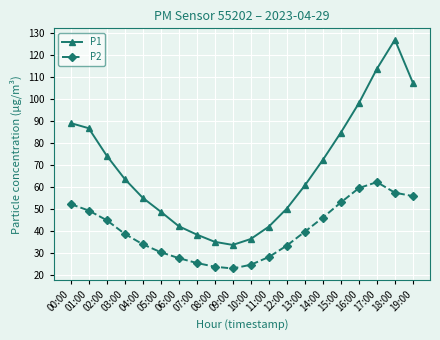

True or false: P1 and P2 intersect in this chart.

False